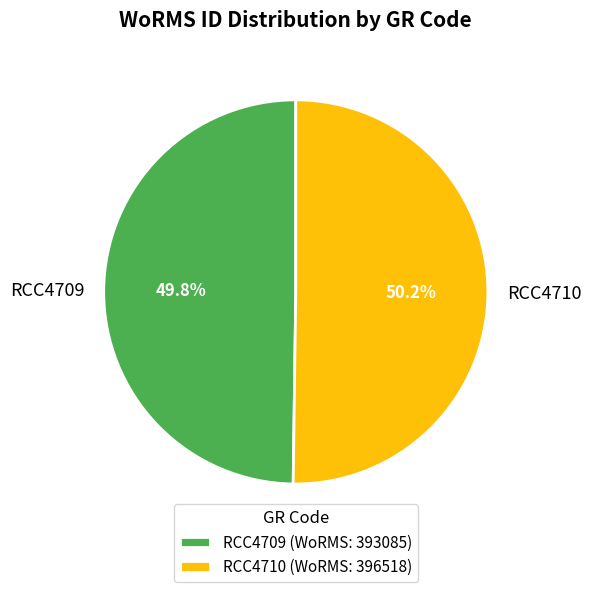

Count the number of slices in the pie.

2